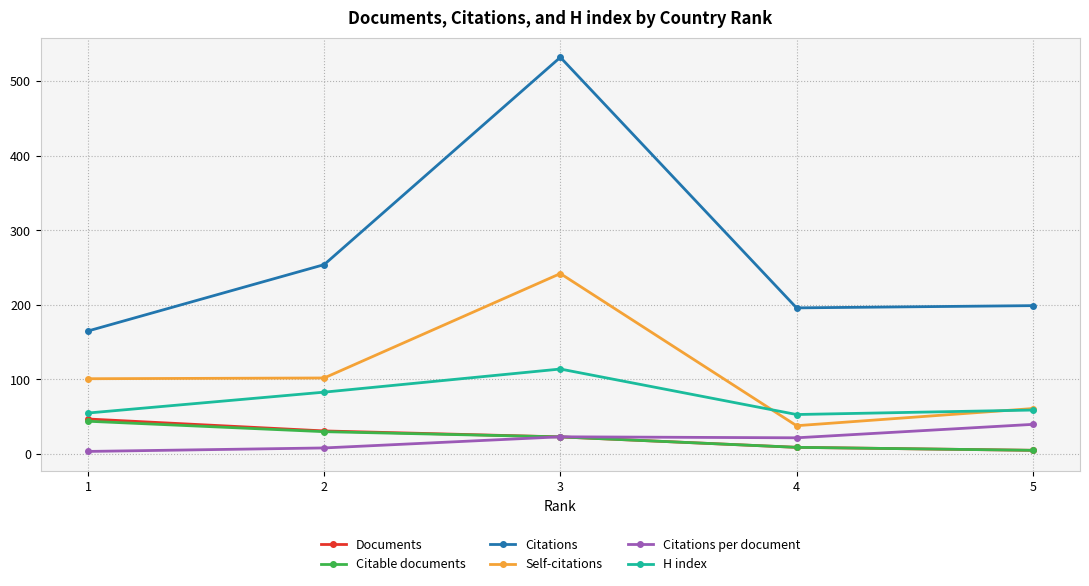

Reading right to left, transcribe all the data shown in this chart.

Documents: 1=47.0	2=31.0	3=23.0	4=9.0	5=5.0
Citable documents: 1=44.0	2=30.0	3=23.0	4=9.0	5=5.0
Citations: 1=165.0	2=254.0	3=532.0	4=196.0	5=199.0
Self-citations: 1=101.0	2=102.0	3=242.0	4=38.0	5=61.0
Citations per document: 1=3.5	2=8.2	3=23.1	4=21.8	5=39.8
H index: 1=55.0	2=83.0	3=114.0	4=53.0	5=59.0